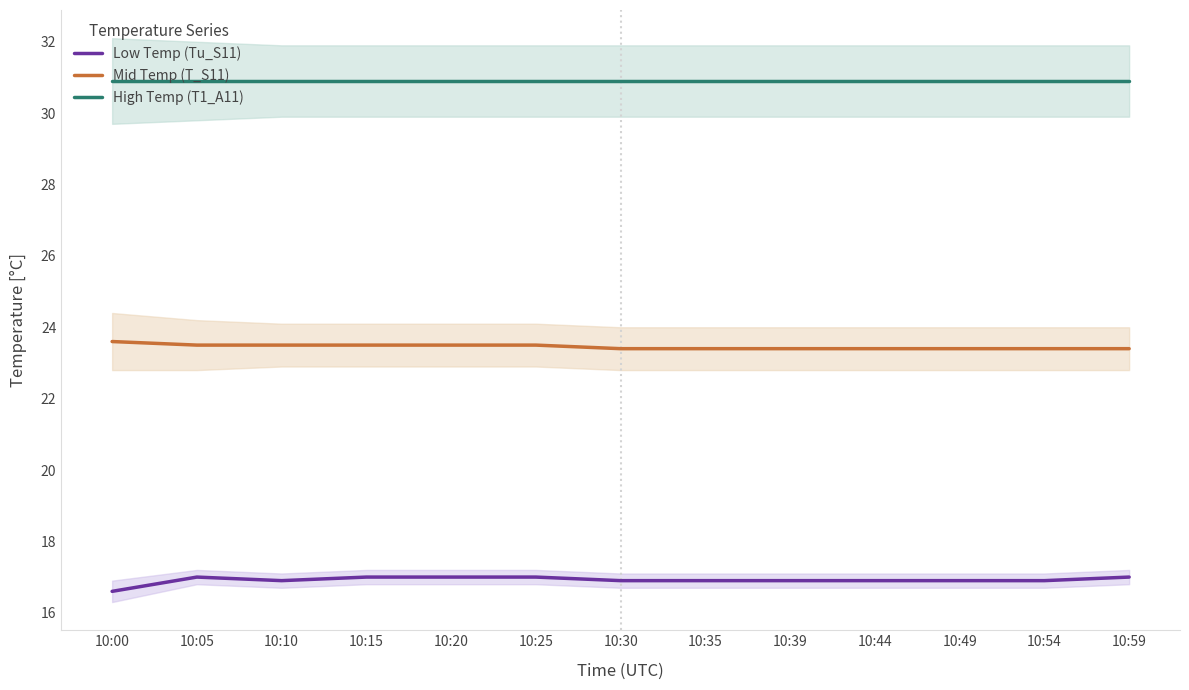

Which series has the largest range (max minus min)?

Low Temp (Tu_S11)